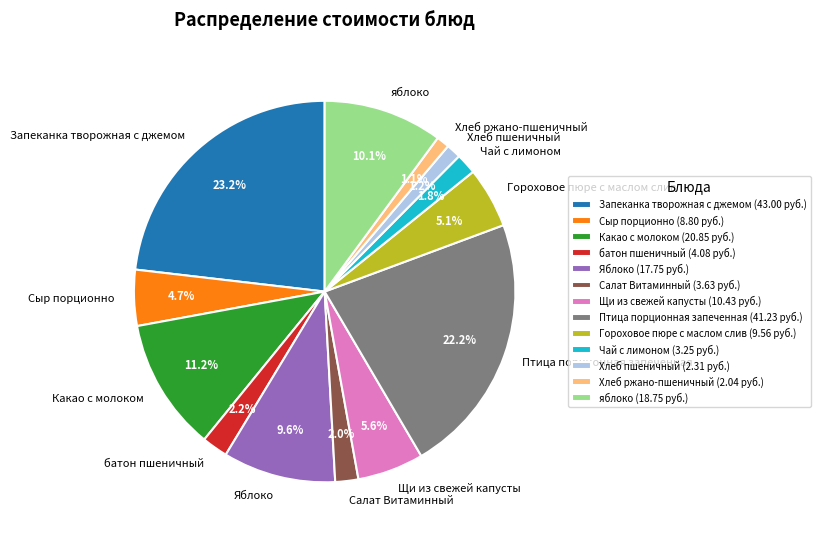

Do Чай с лимоном and батон пшеничный together represent more than half of the pie?

No